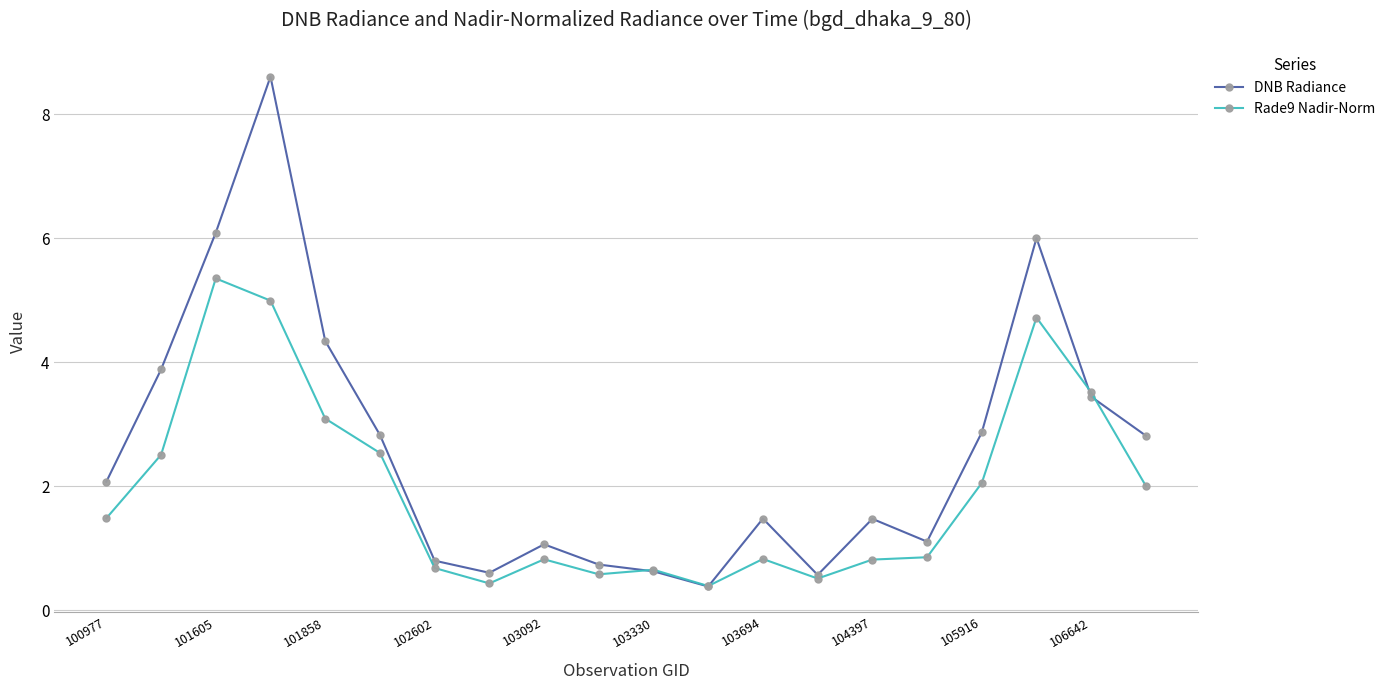

Which series has the largest total across all categories?

DNB Radiance